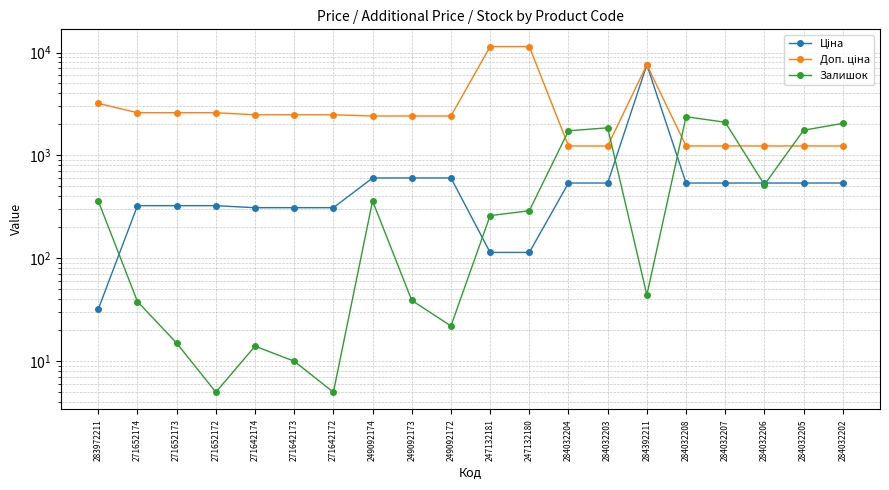

How many interior local valleys does the Залишок series have?

5